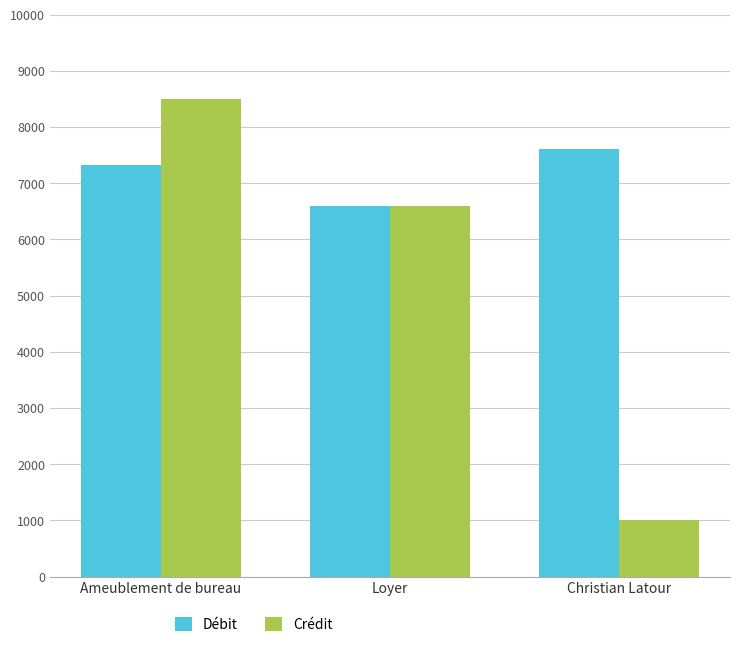

At which label is Crédit closest to 4750?

Loyer